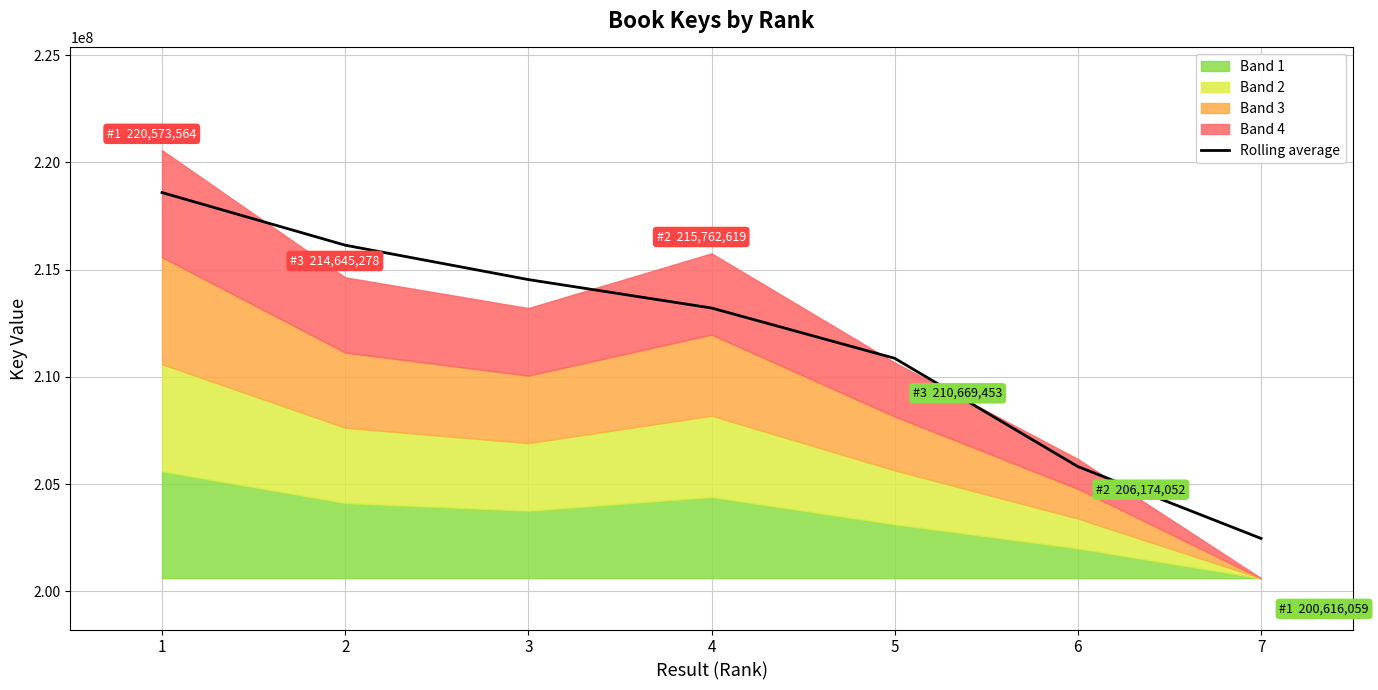

The chart shows a value of 302901051.0 at 1. True or false?

False